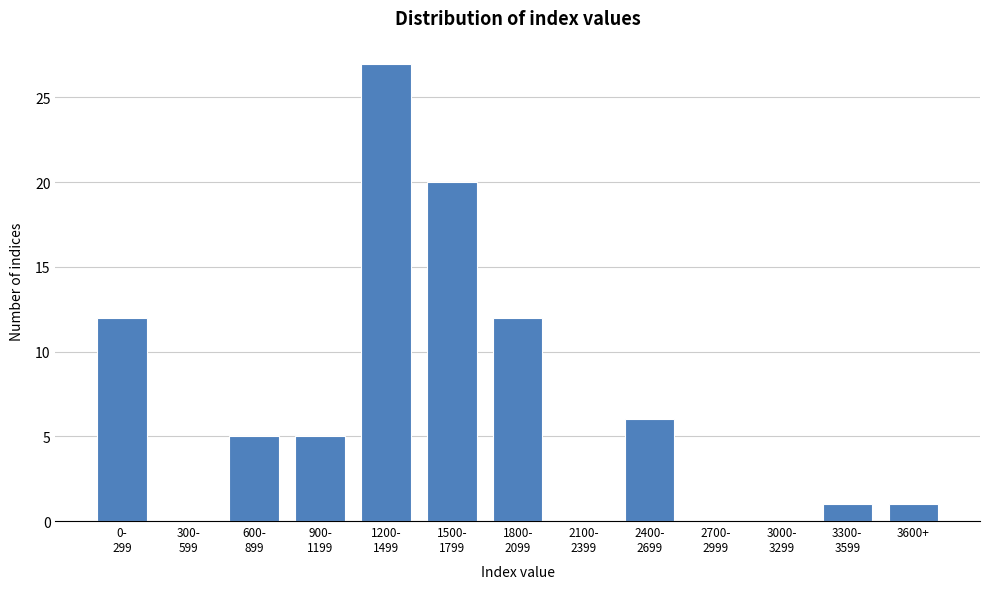

What is the greatest value displayed?

27